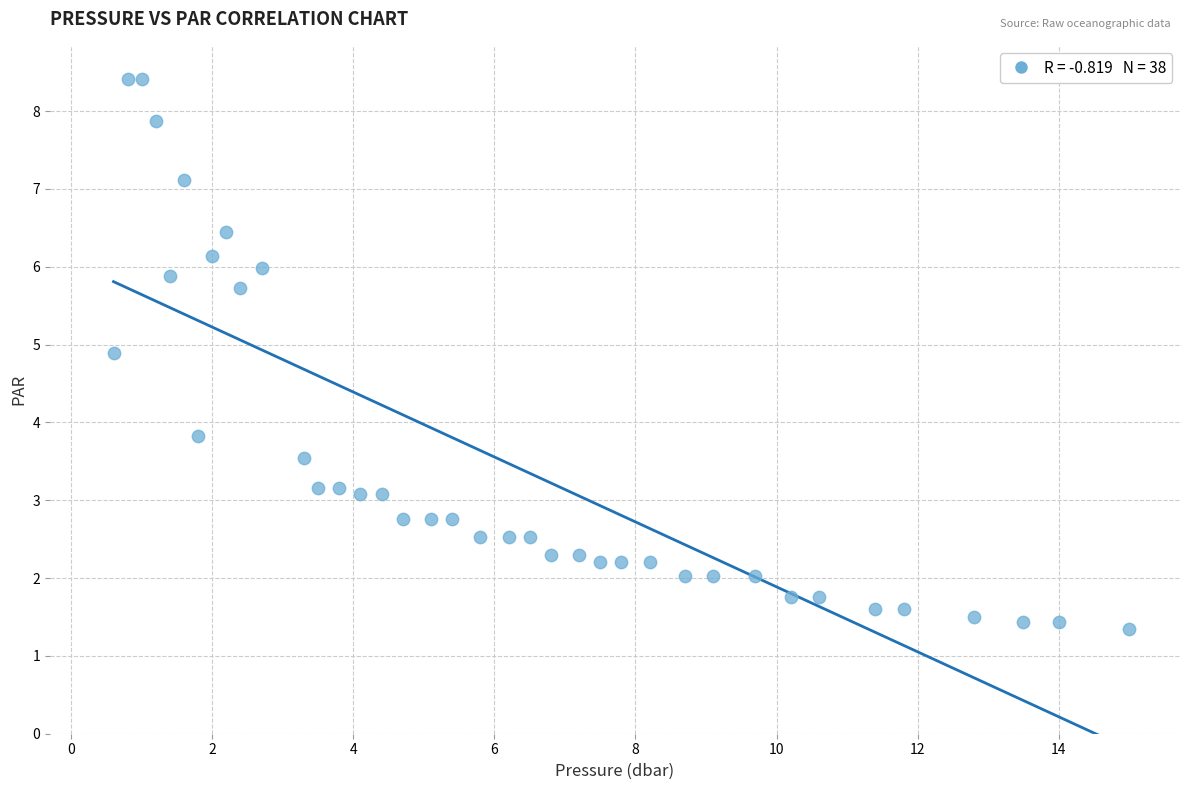

What Y value in the scatter plot is closest to 4?

3.8